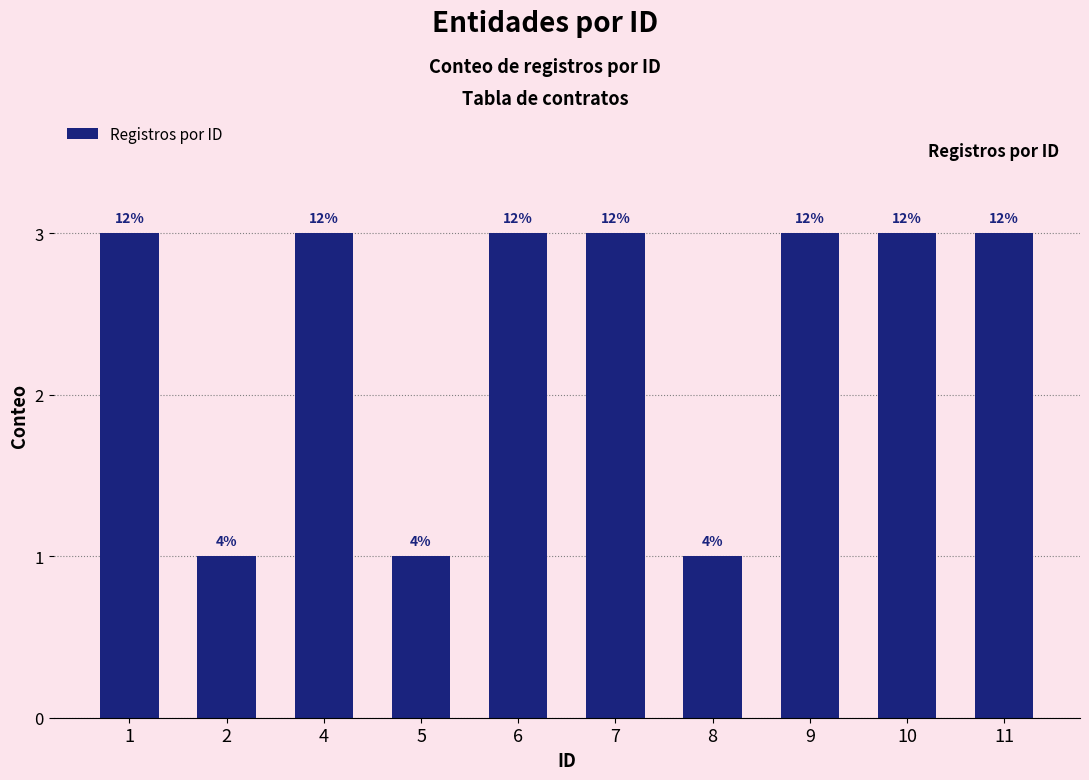

Are the bars horizontal?

No